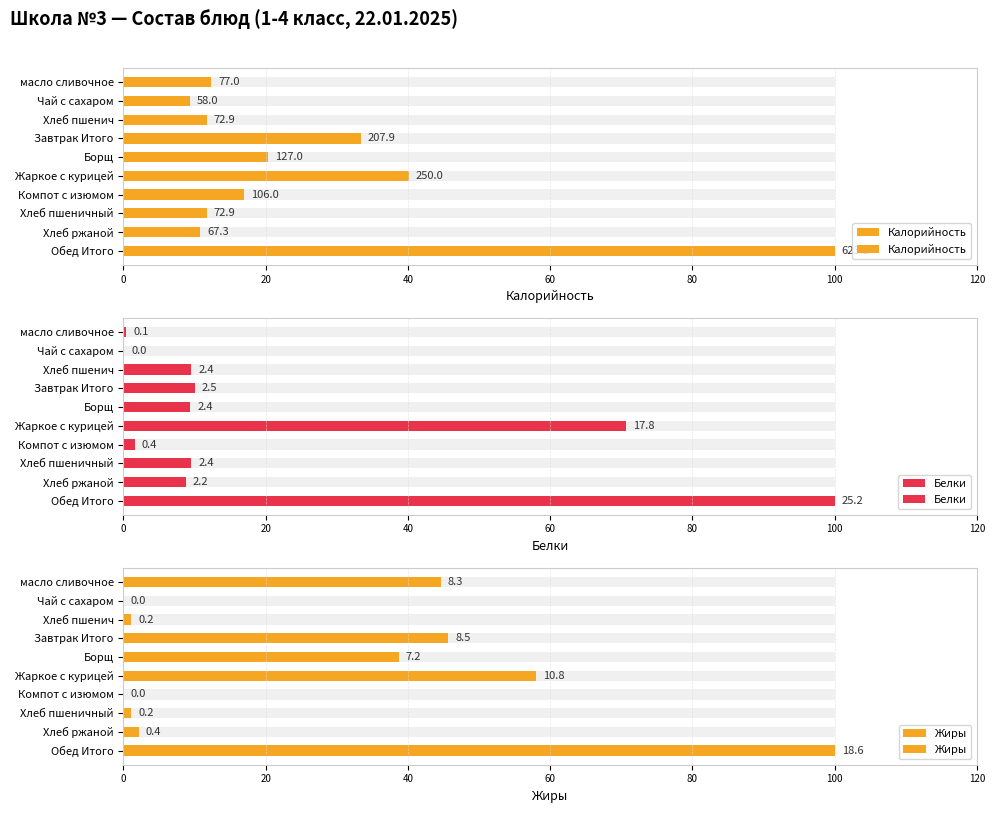

How many series are shown in this chart?

3